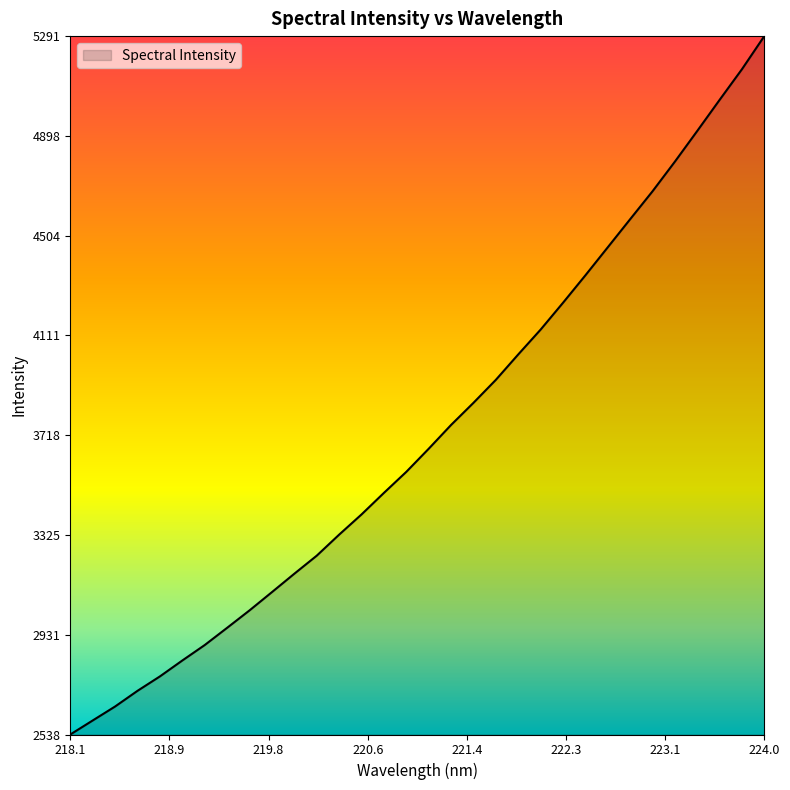

What is the smallest value displayed?

2538.6